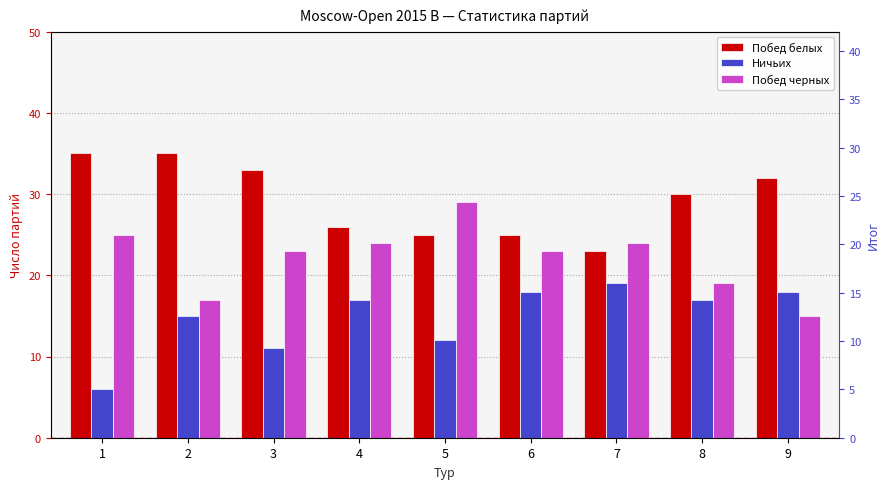

At which label is Побед белых closest to 29?

8